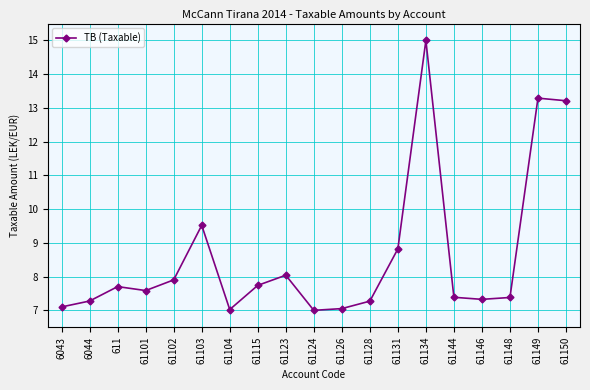

How many distinct data groups are displayed?

1